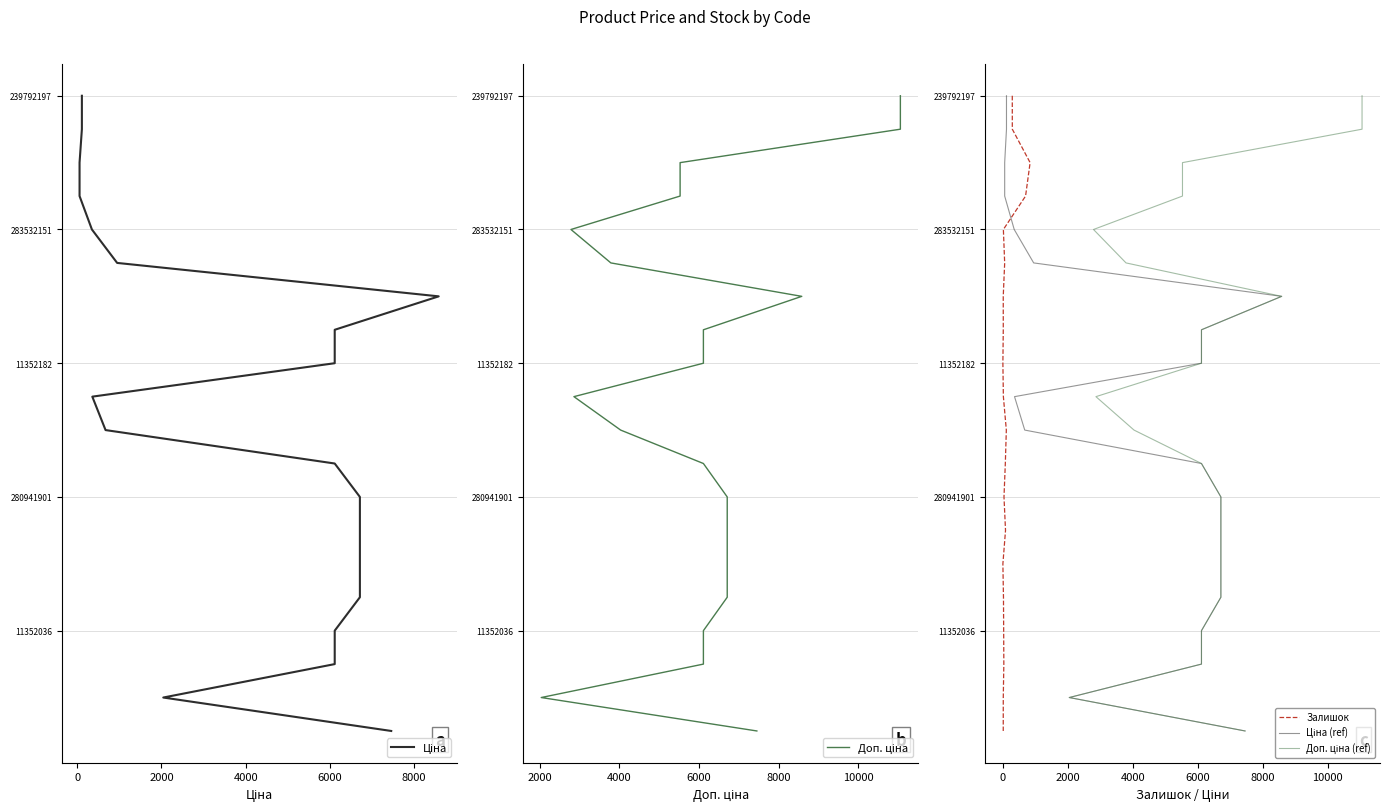

How many data points in Ціна (ref) are less than 10?

10